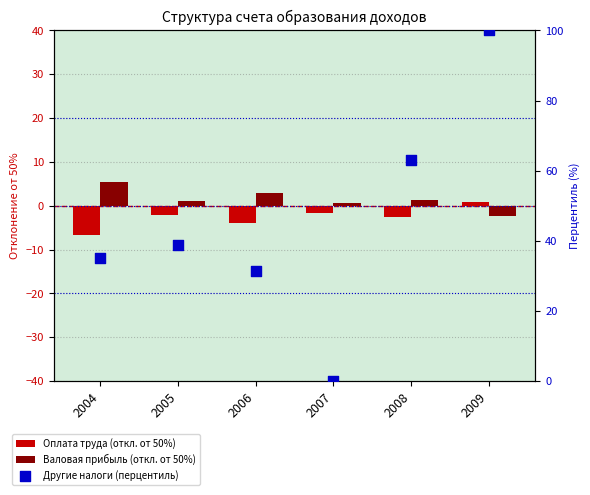

Is the value of Валовая прибыль (откл. от 50%) at 2009 greater than the value of Оплата труда (откл. от 50%) at 2005?

No